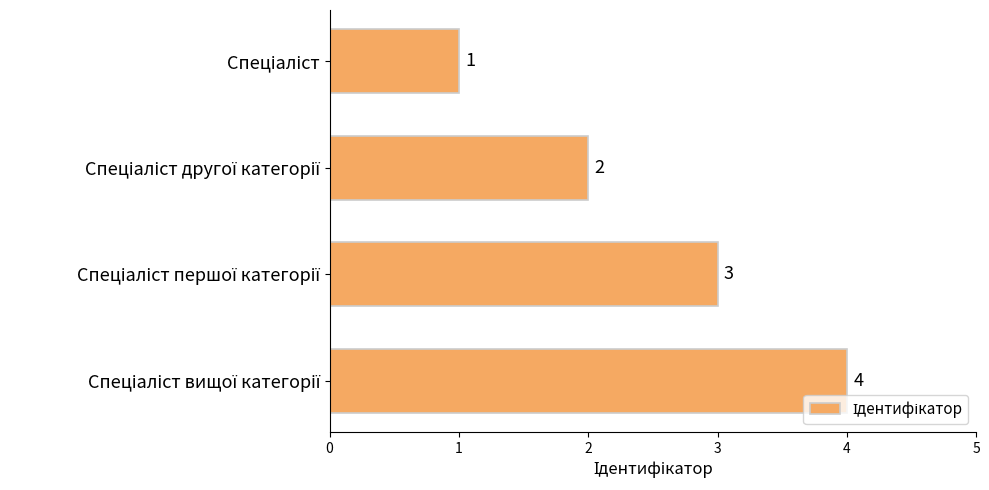

Are the bars grouped side by side (vs. stacked)?

No